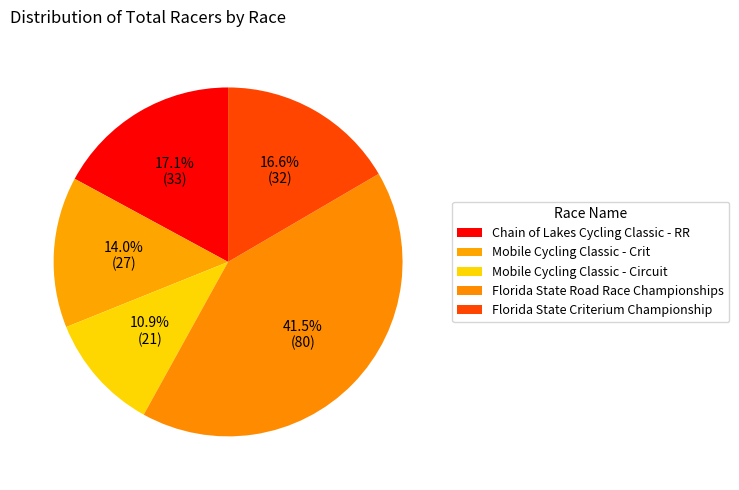

How many slices are in this pie chart?

5